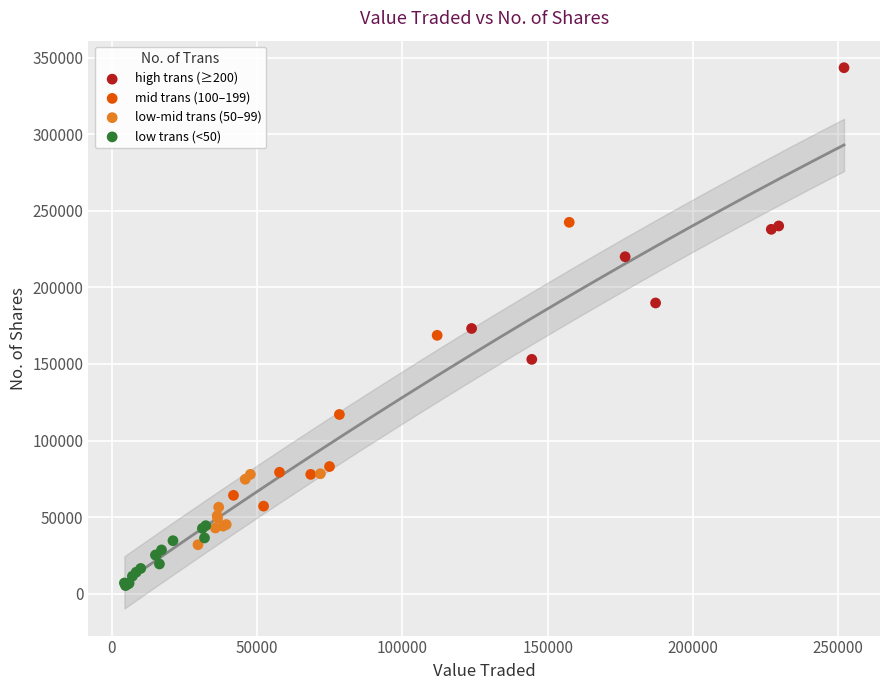

Which series has the largest Y range (max minus min)?

high trans (≥200)